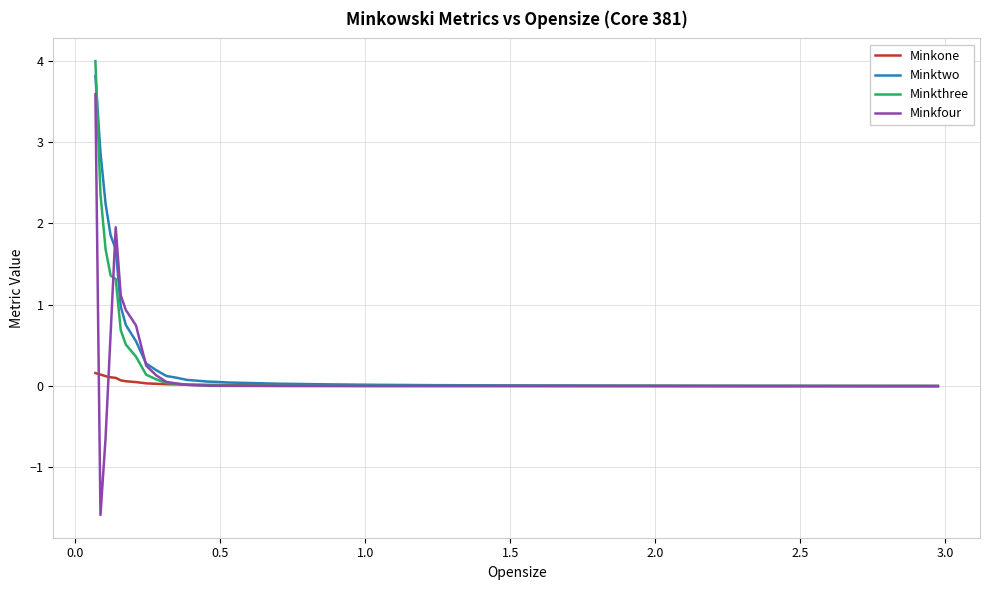

How many lines are shown in the chart?

4